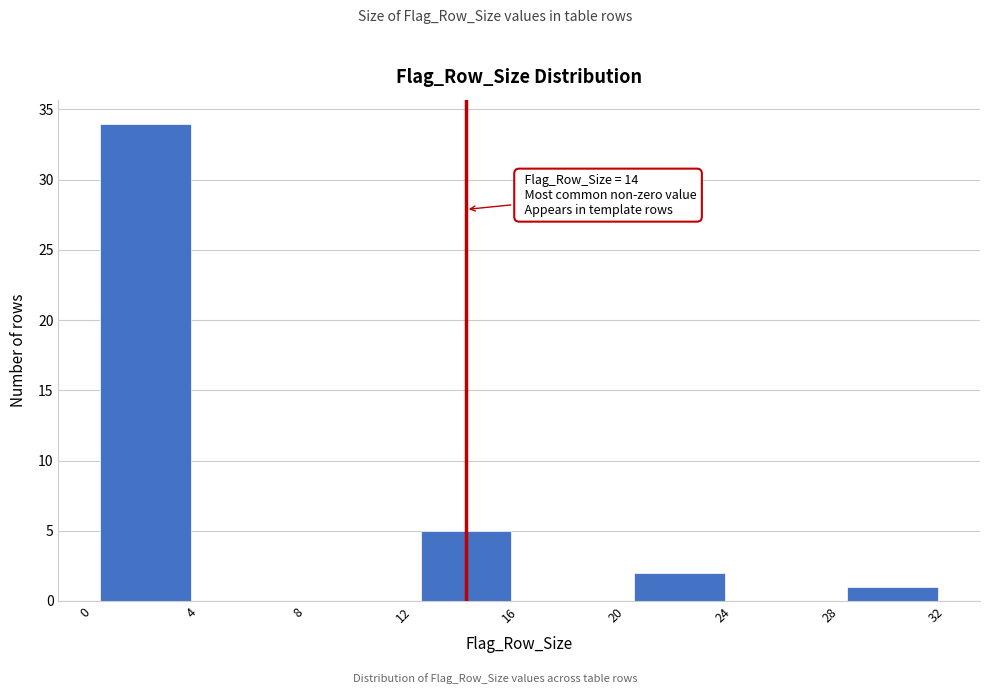

Over which range of the x-axis is the bar tallest?

0 to 4